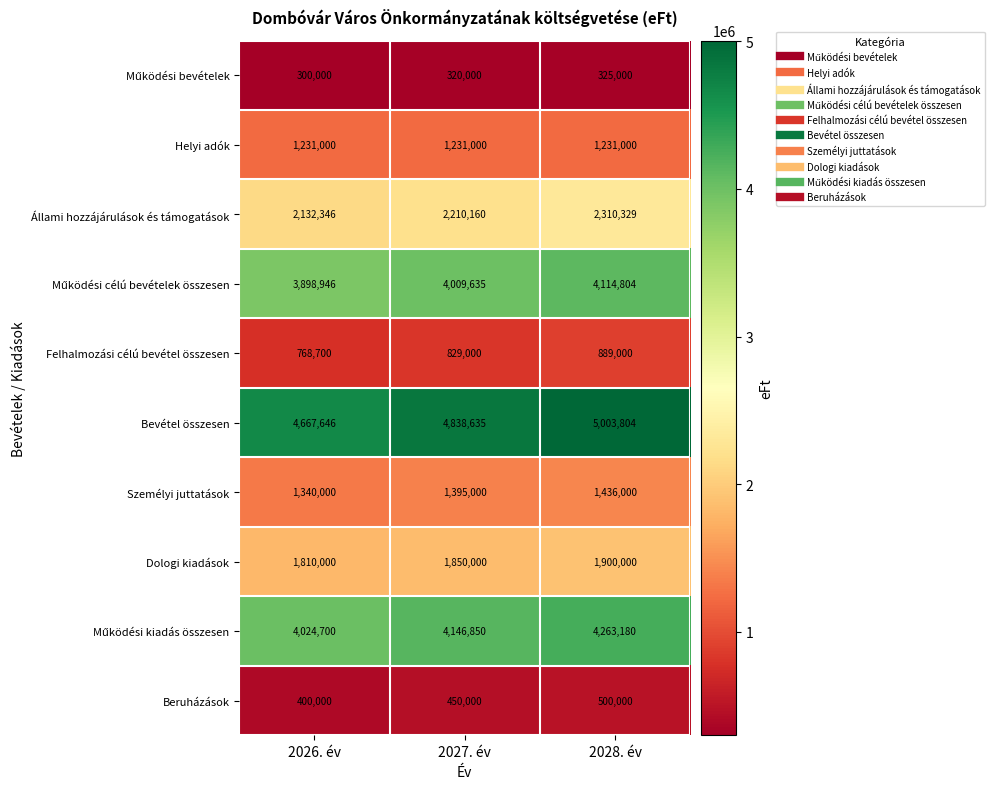

What is the difference between the Beruházások values at 2027. év and 2028. év?

50000